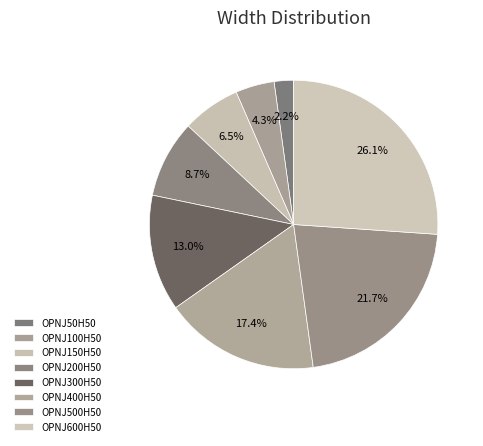

What is the ratio of the value at OPNJ200H50 to the value at OPNJ50H50?

4.0